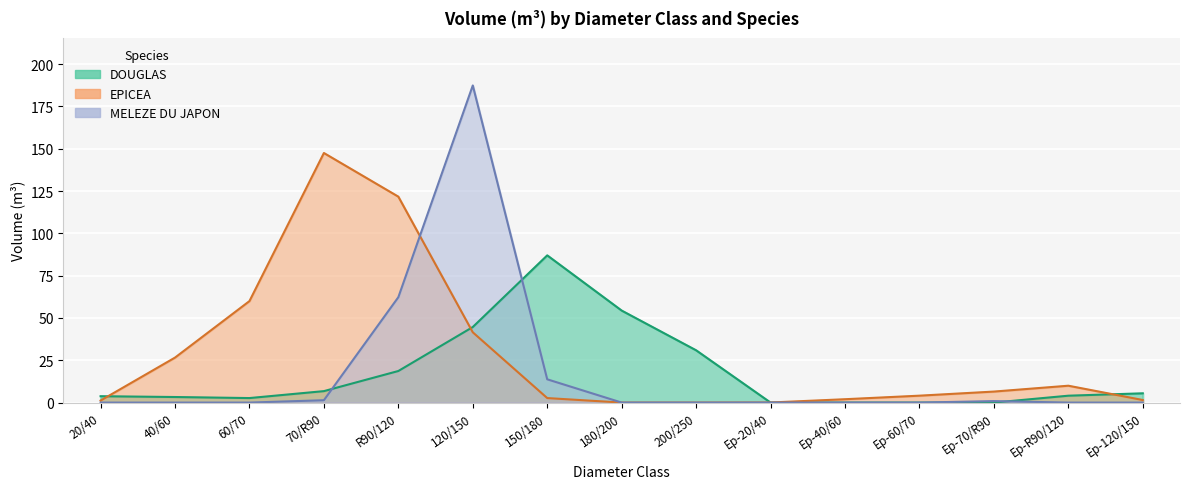

What are all the series names shown in the legend?

DOUGLAS, EPICEA, MELEZE DU JAPON